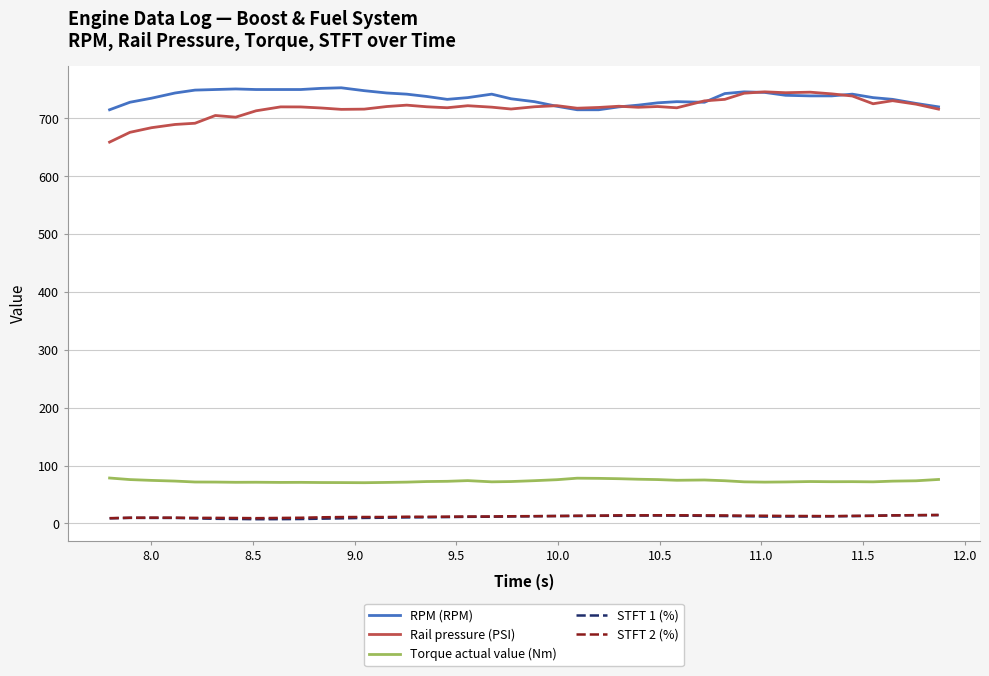

True or false: Rail pressure (PSI) and Torque actual value (Nm) intersect in this chart.

False